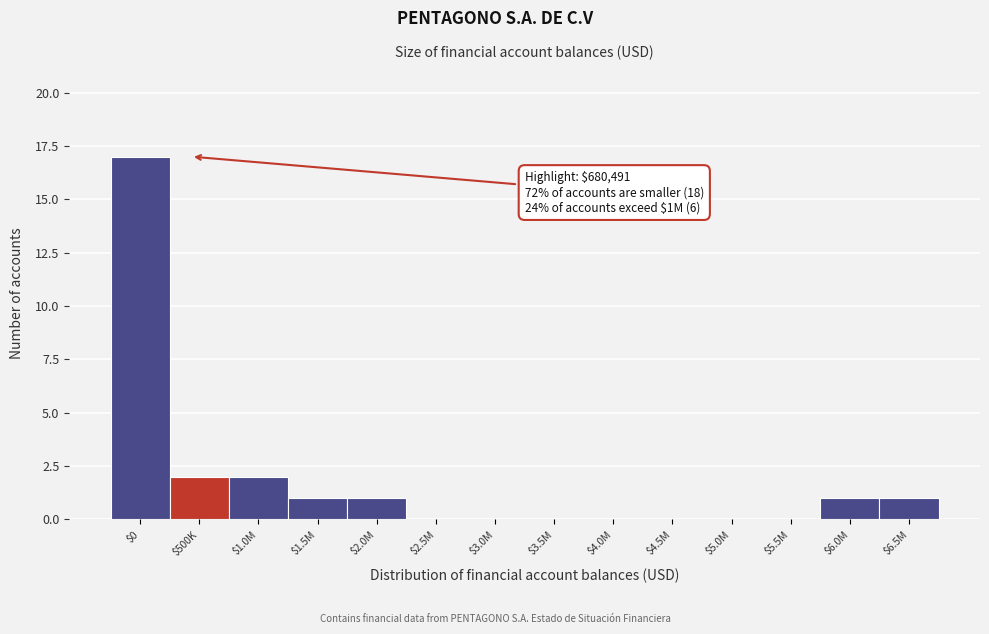

What is the maximum value shown in the chart?

17